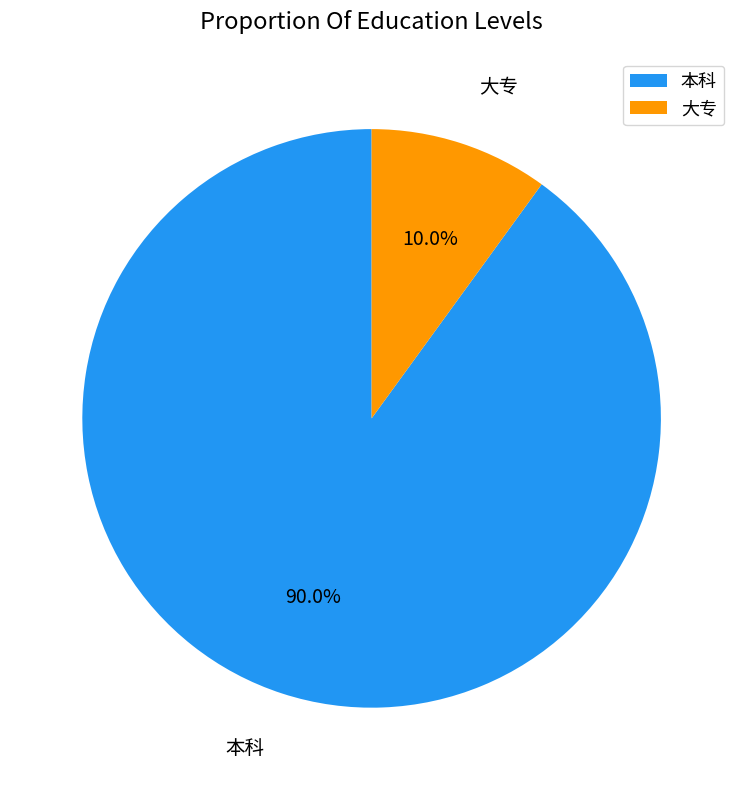

To the nearest percent, what is the combined percentage of 大专 and 本科?

100%